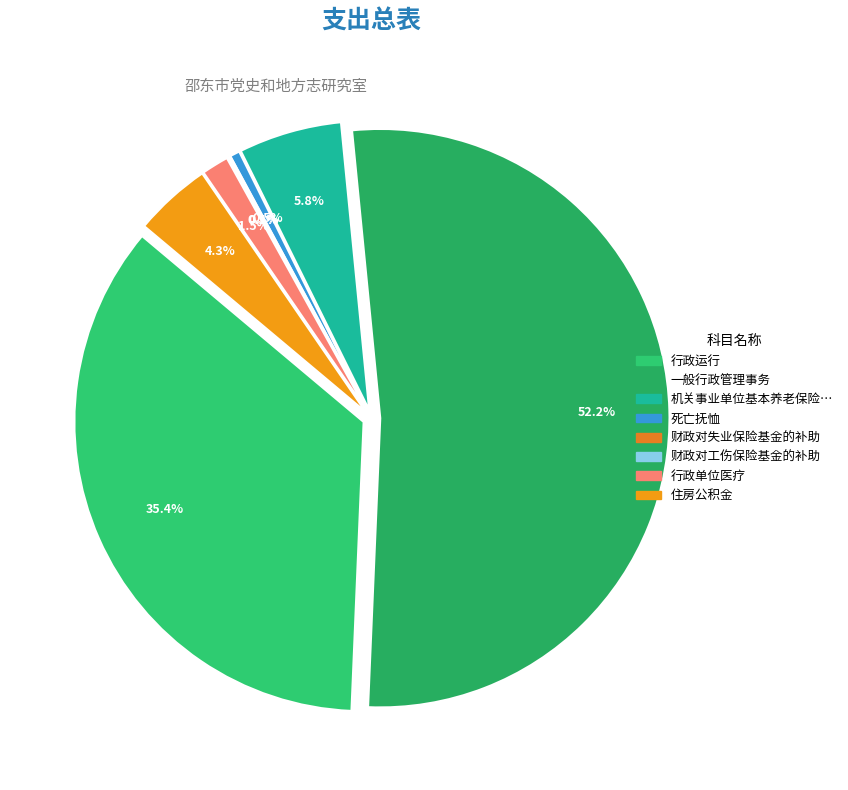

Is there a majority slice in this chart?

Yes